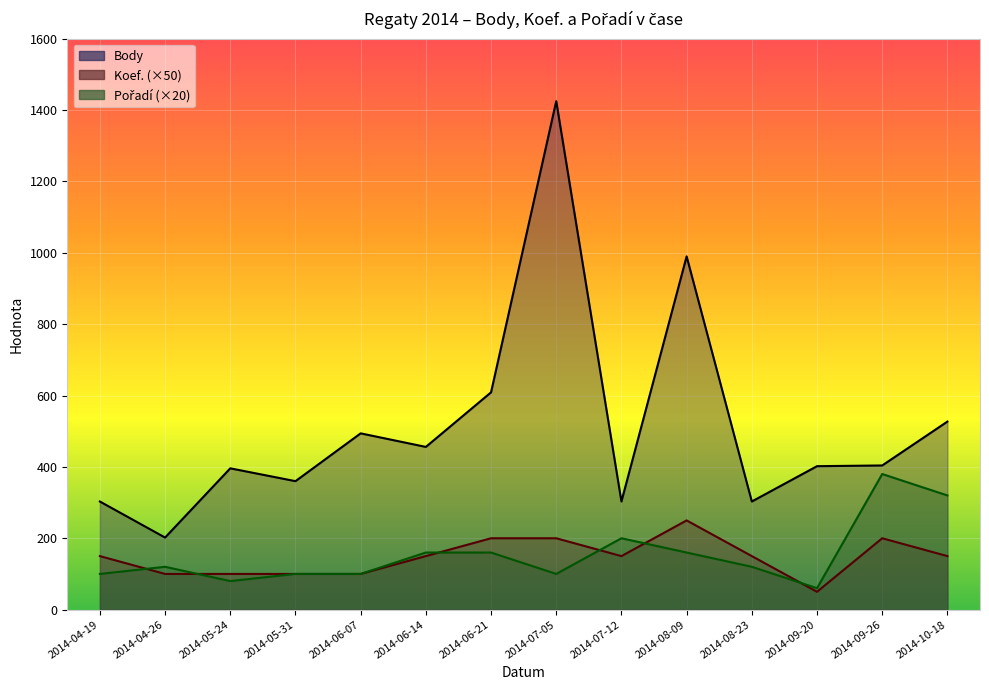

Reading right to left, what are all the values shown in this chart?

Body: 2014-10-18=527	2014-09-26=404	2014-09-20=402	2014-08-23=303	2014-08-09=990	2014-07-12=303	2014-07-05=1425	2014-06-21=609	2014-06-14=456	2014-06-07=494	2014-05-31=360	2014-05-24=396	2014-04-26=202	2014-04-19=303
Koef.: 2014-10-18=150	2014-09-26=200	2014-09-20=50	2014-08-23=150	2014-08-09=250	2014-07-12=150	2014-07-05=200	2014-06-21=200	2014-06-14=150	2014-06-07=100	2014-05-31=100	2014-05-24=100	2014-04-26=100	2014-04-19=150
Pořadí: 2014-10-18=320	2014-09-26=380	2014-09-20=60	2014-08-23=120	2014-08-09=160	2014-07-12=200	2014-07-05=100	2014-06-21=160	2014-06-14=160	2014-06-07=100	2014-05-31=100	2014-05-24=80	2014-04-26=120	2014-04-19=100